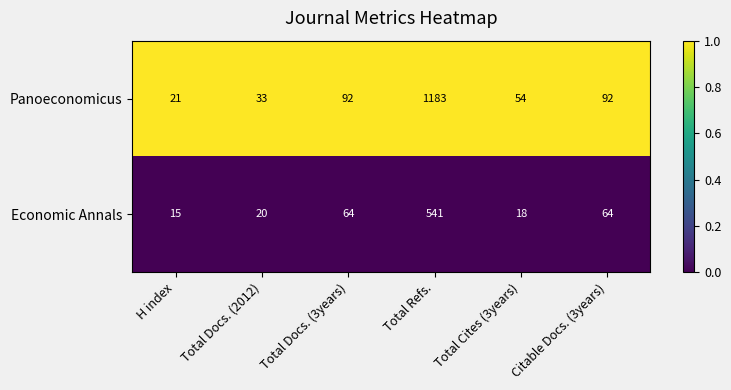

Which series has the widest spread of values?

Panoeconomicus